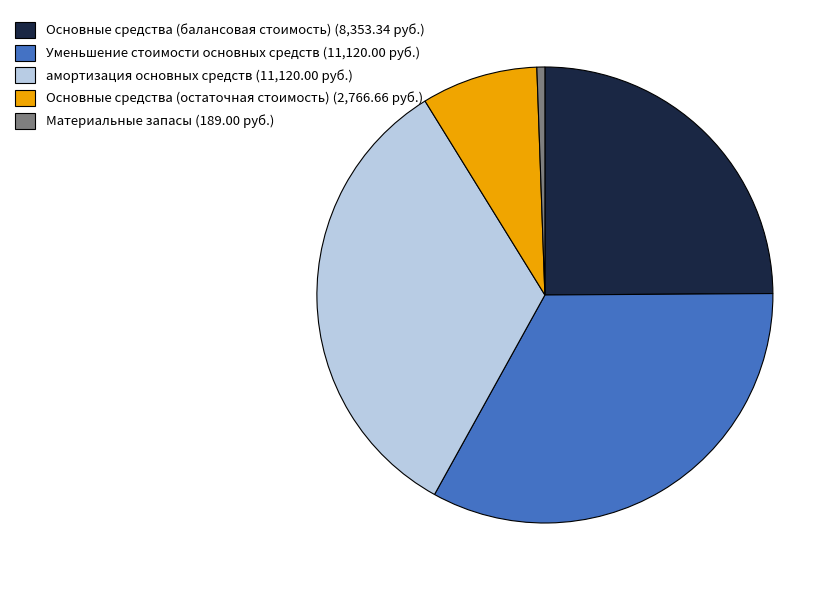

Does Основные средства (остаточная стоимость) (2,766.66 руб.) represent more than half of the total?

No